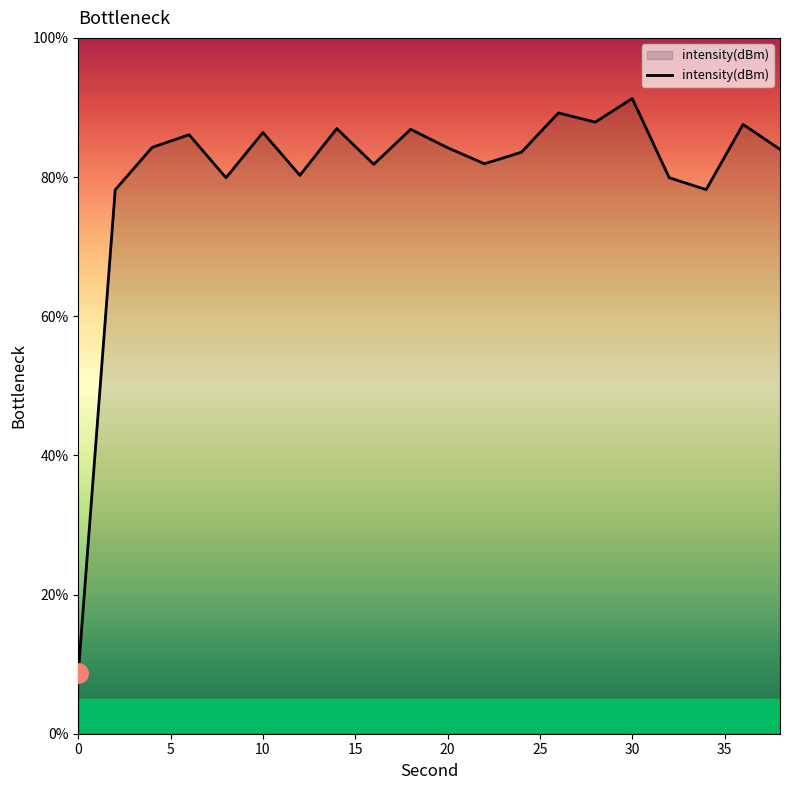

Does the chart display data point markers on the line(s)?

No